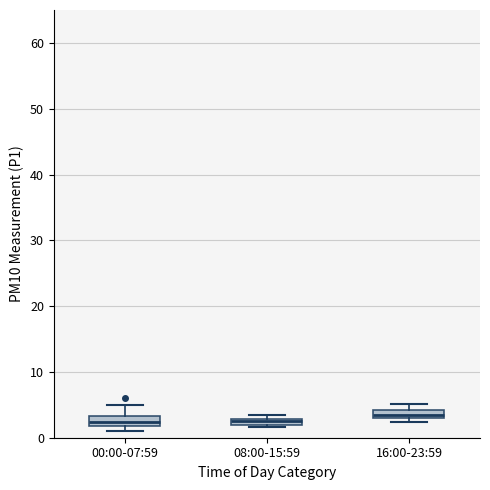

Where does the upper whisker of the box for 00:00-07:59 end on the y-axis? The values are not printed on the chart, so give them approximately, as read against the axis.

5